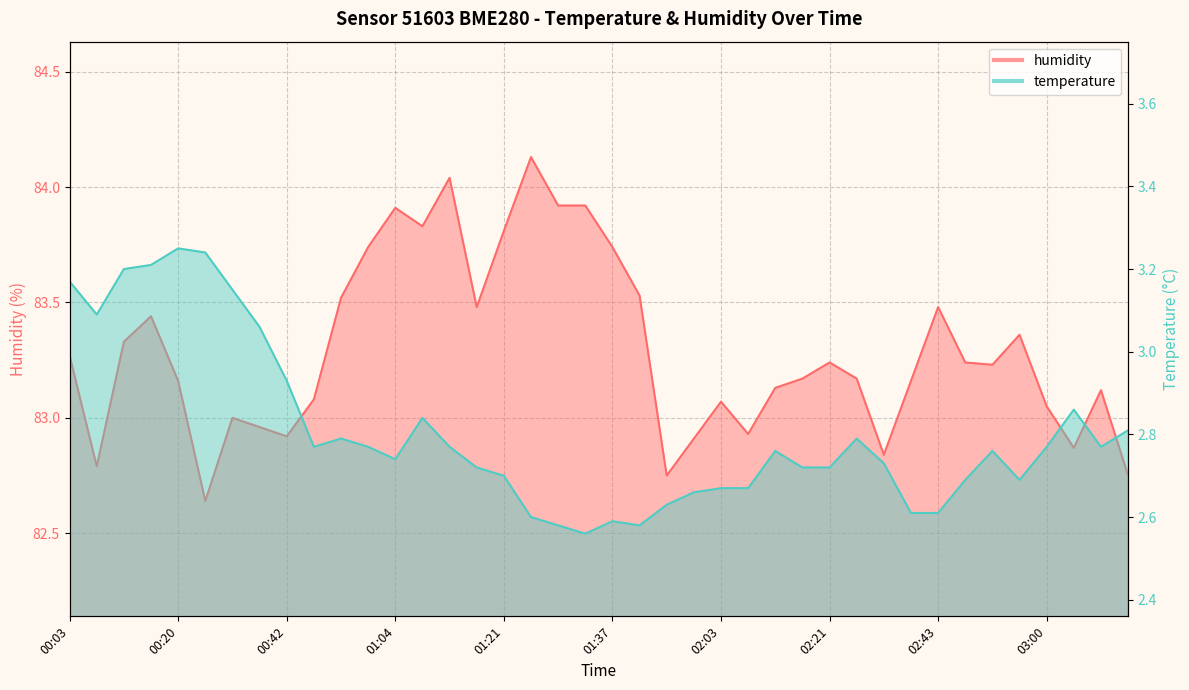

Which series has the widest spread of values?

humidity